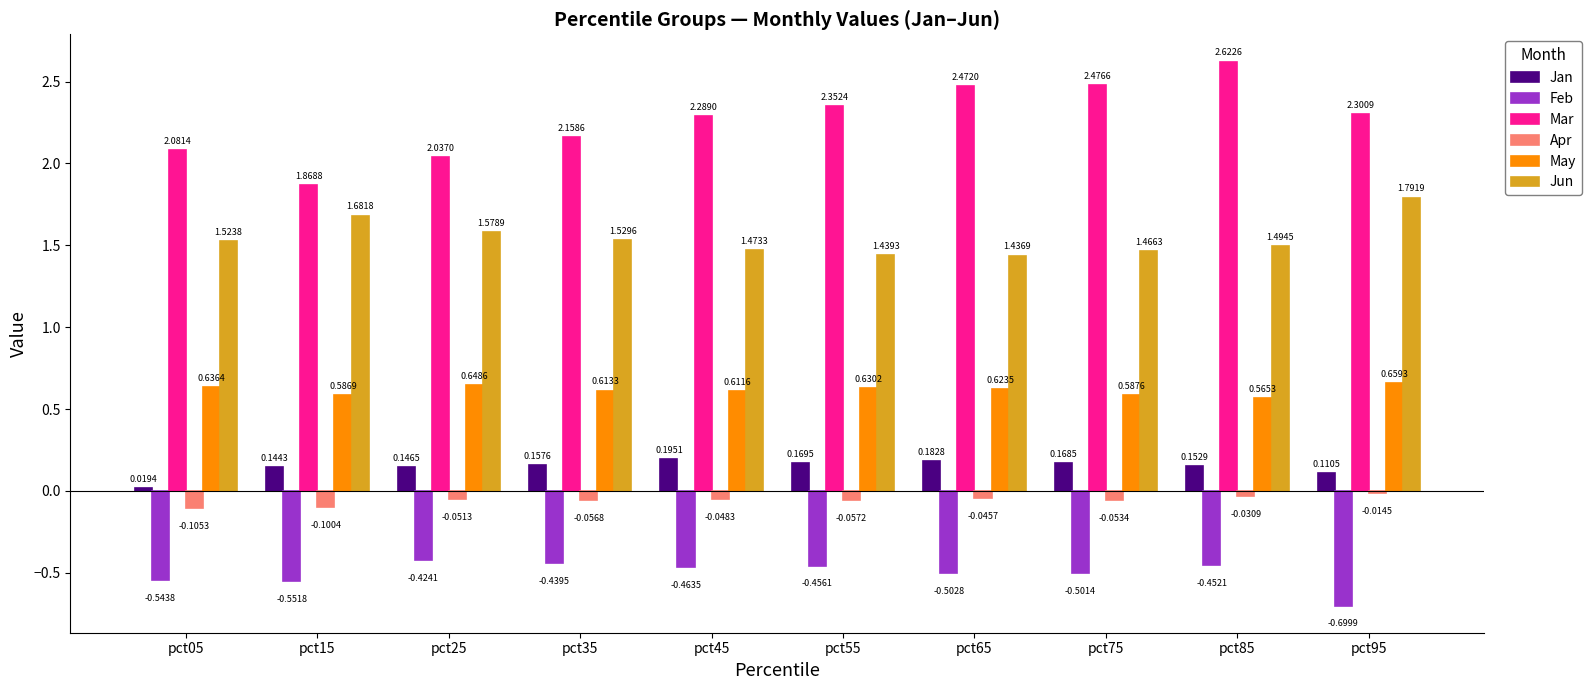

At which label is Mar closest to 2?

pct25